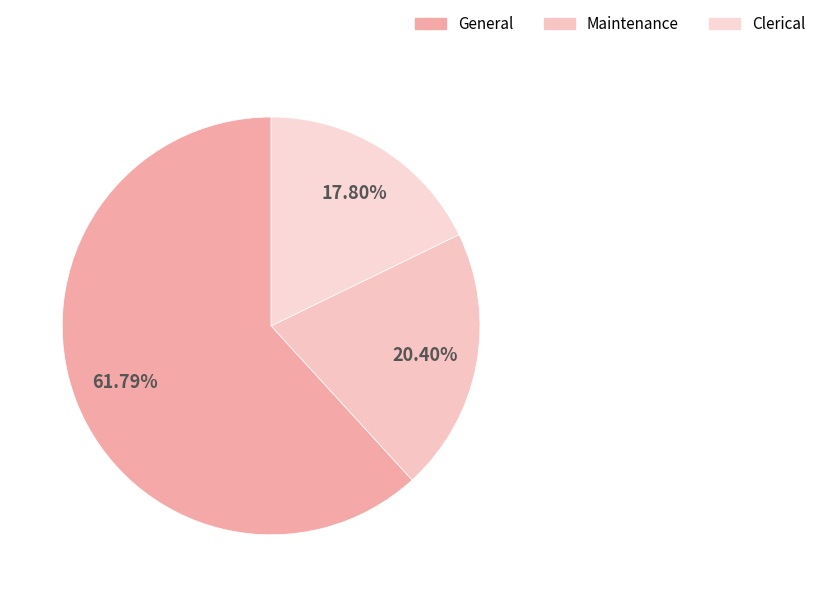

To the nearest percent, what is the difference between the largest and smallest slice percentages?

44%